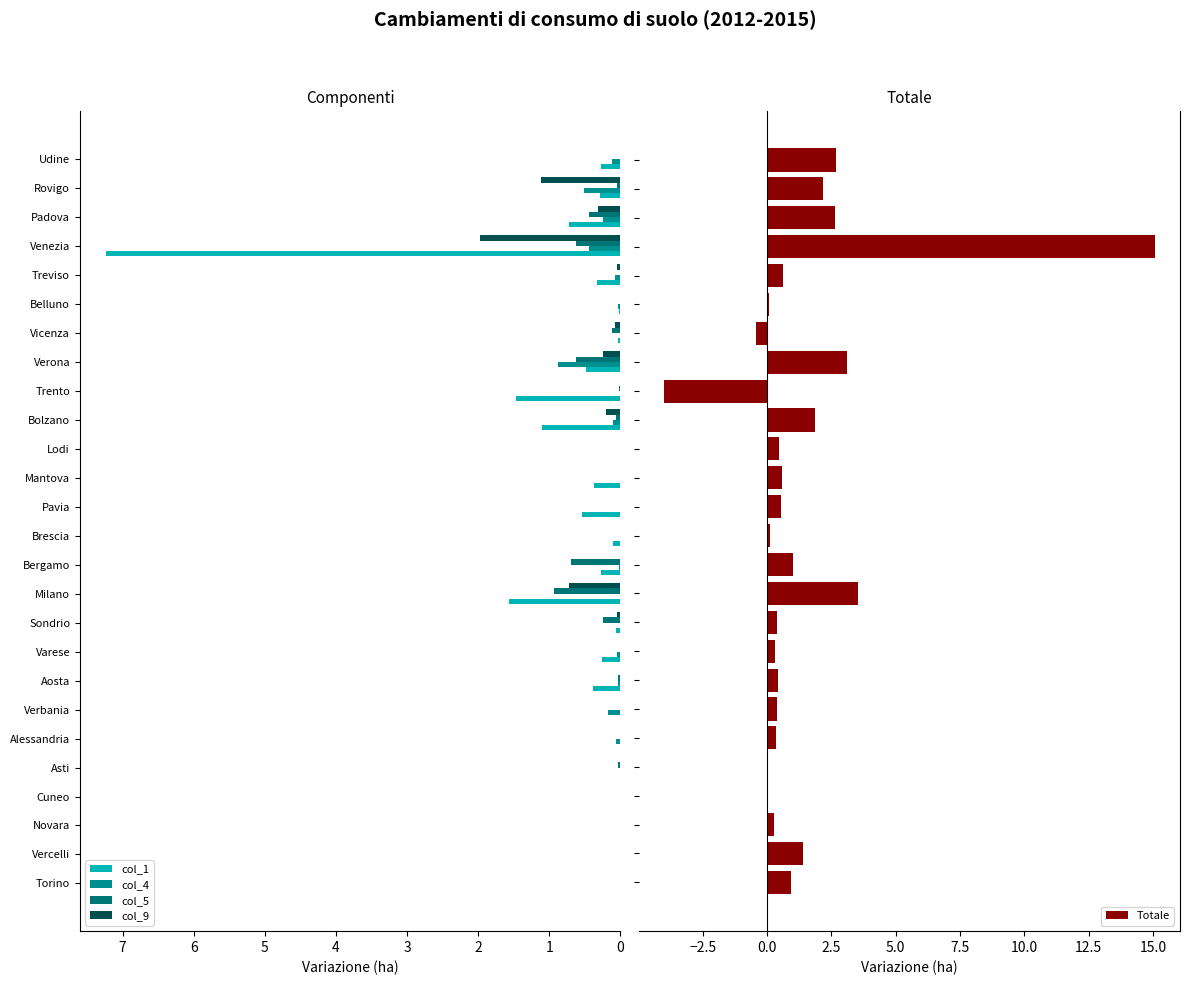

How many data points in col_5 are above 0?

17